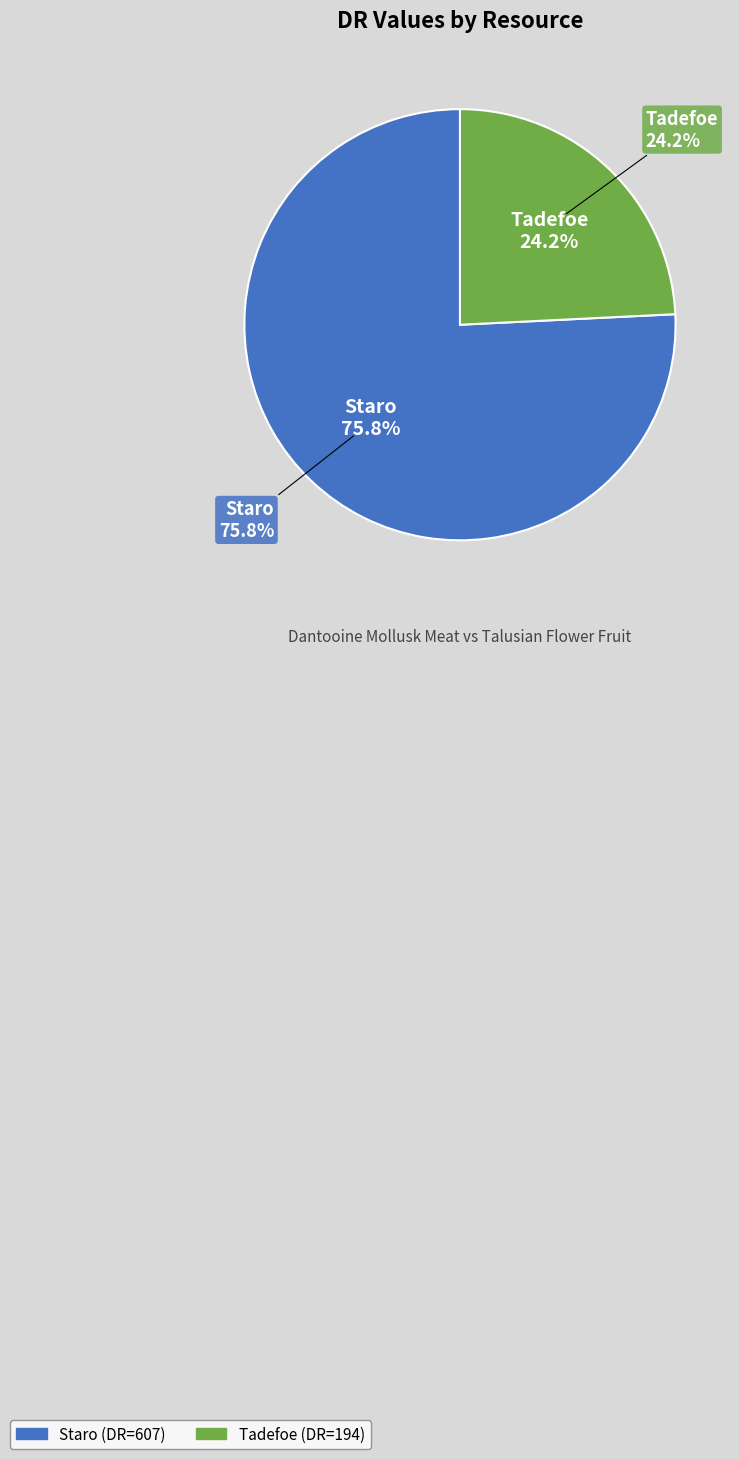

Is it true that Tadefoe is 31% of the pie?

False